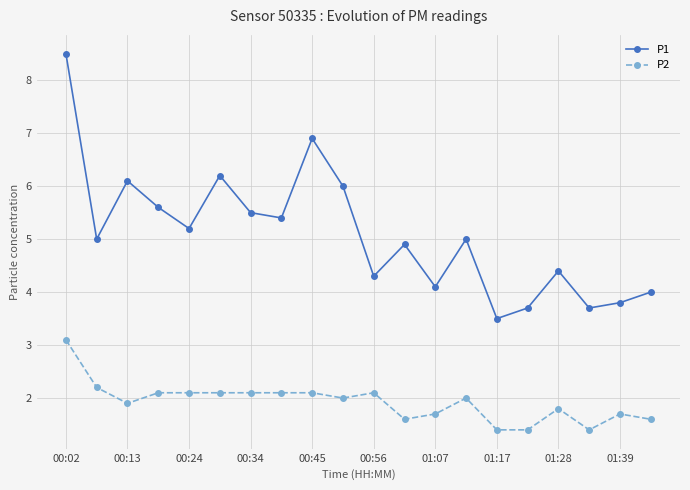

How many interior local valleys does the P1 series have?

7